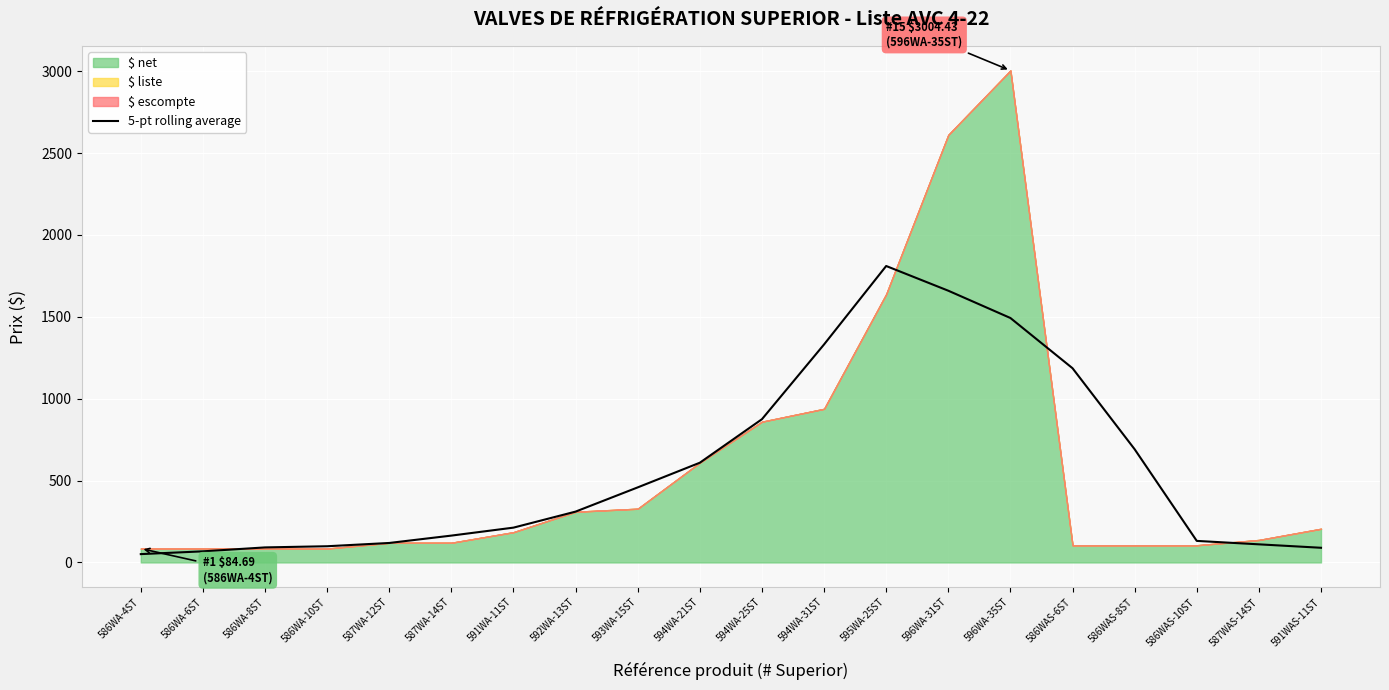

True or false: the data shows 163.9 at 587WA-14ST.

True